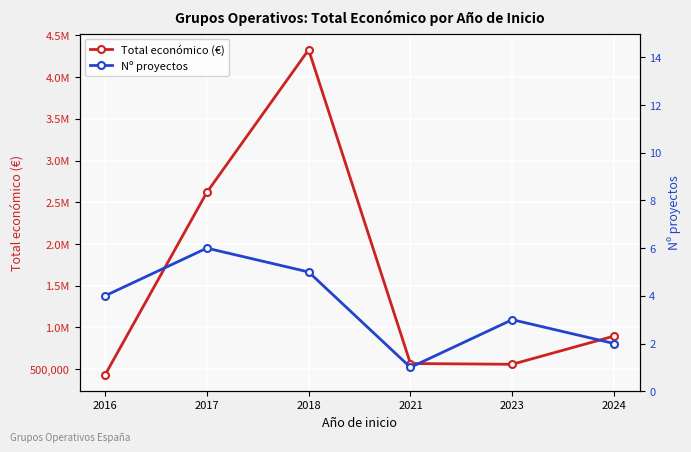

What is the value of the Nº proyectos point at the 5th from the left?

3